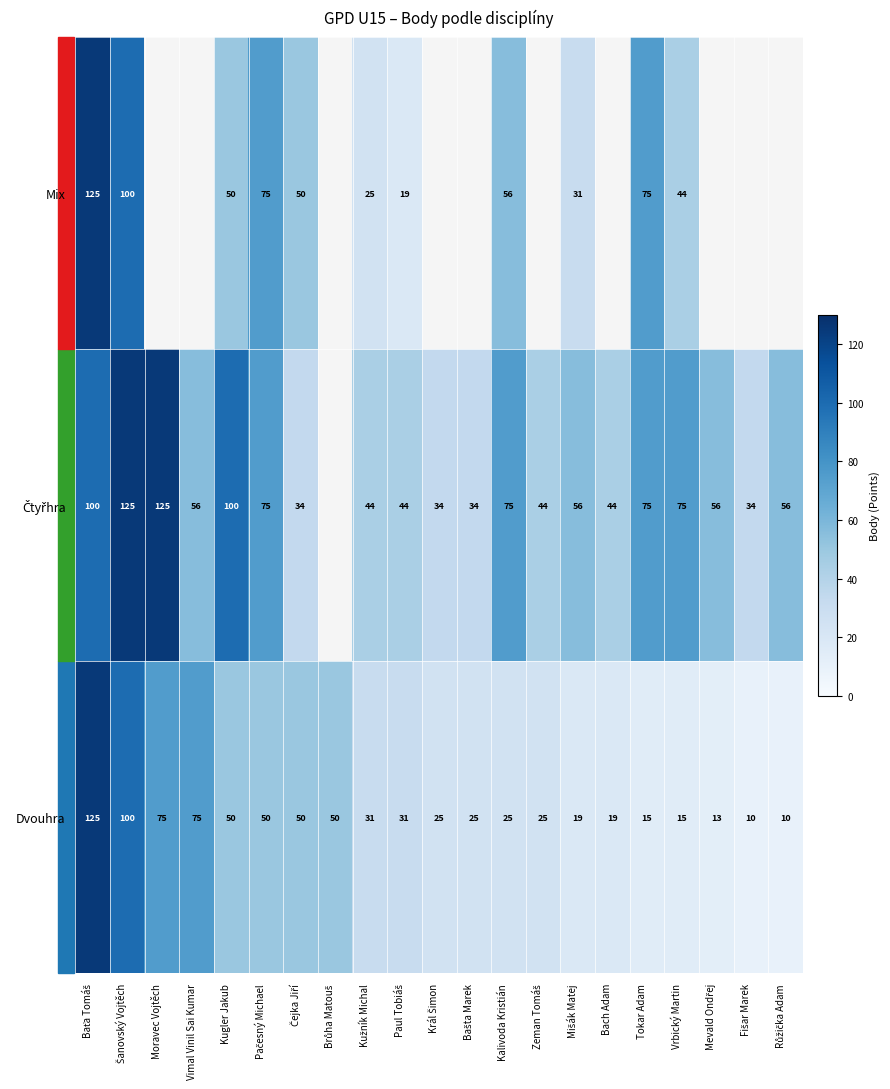

Count the number of categories in the chart.

21